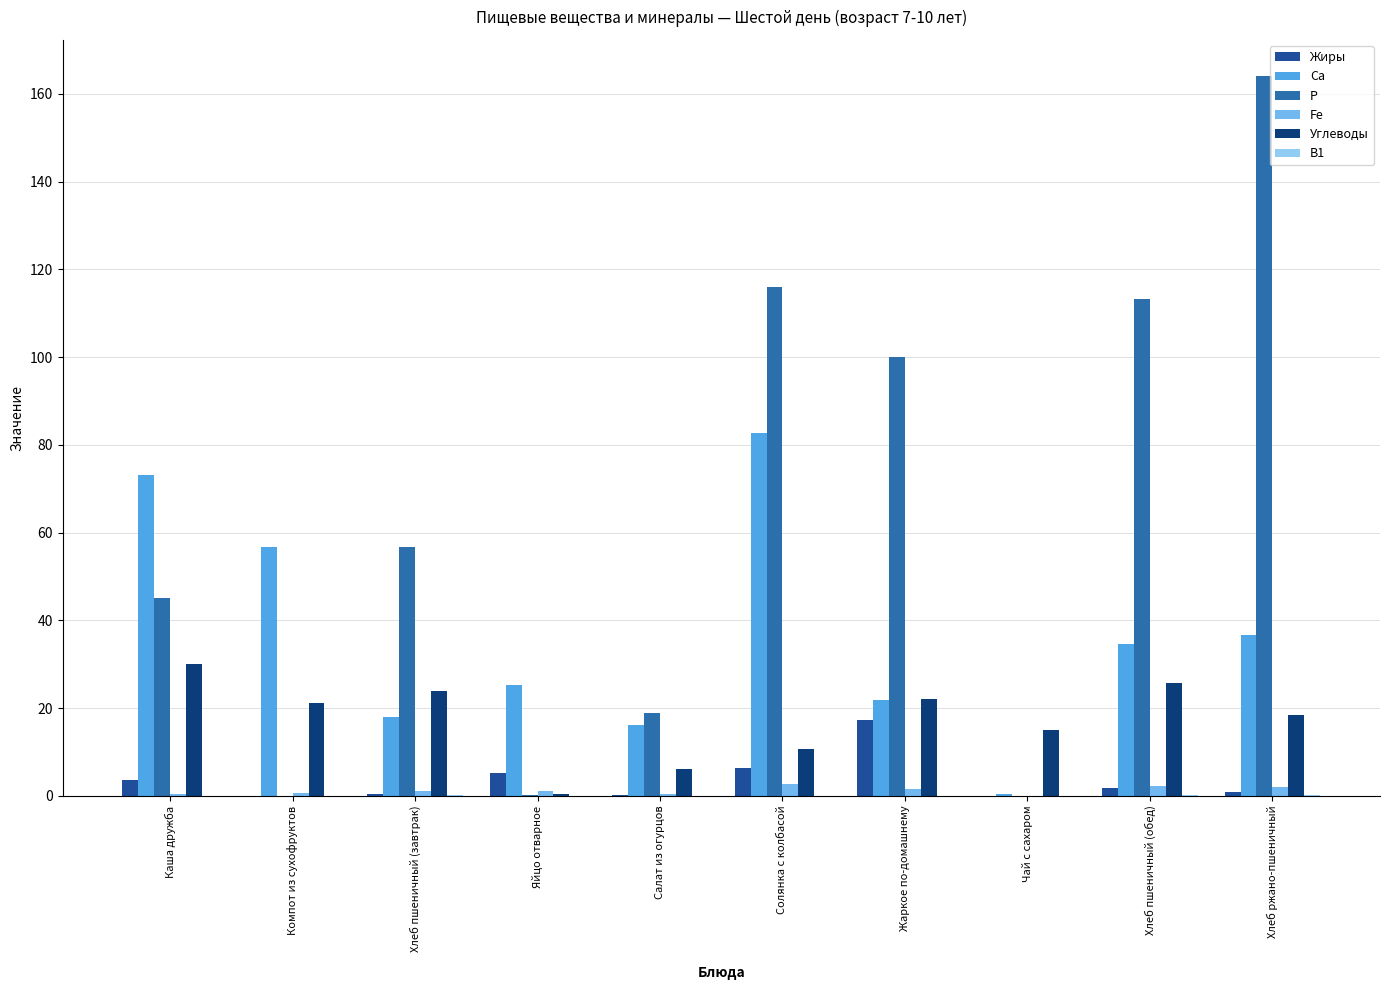

What is the total value across all series at Солянка с колбасой?

218.3